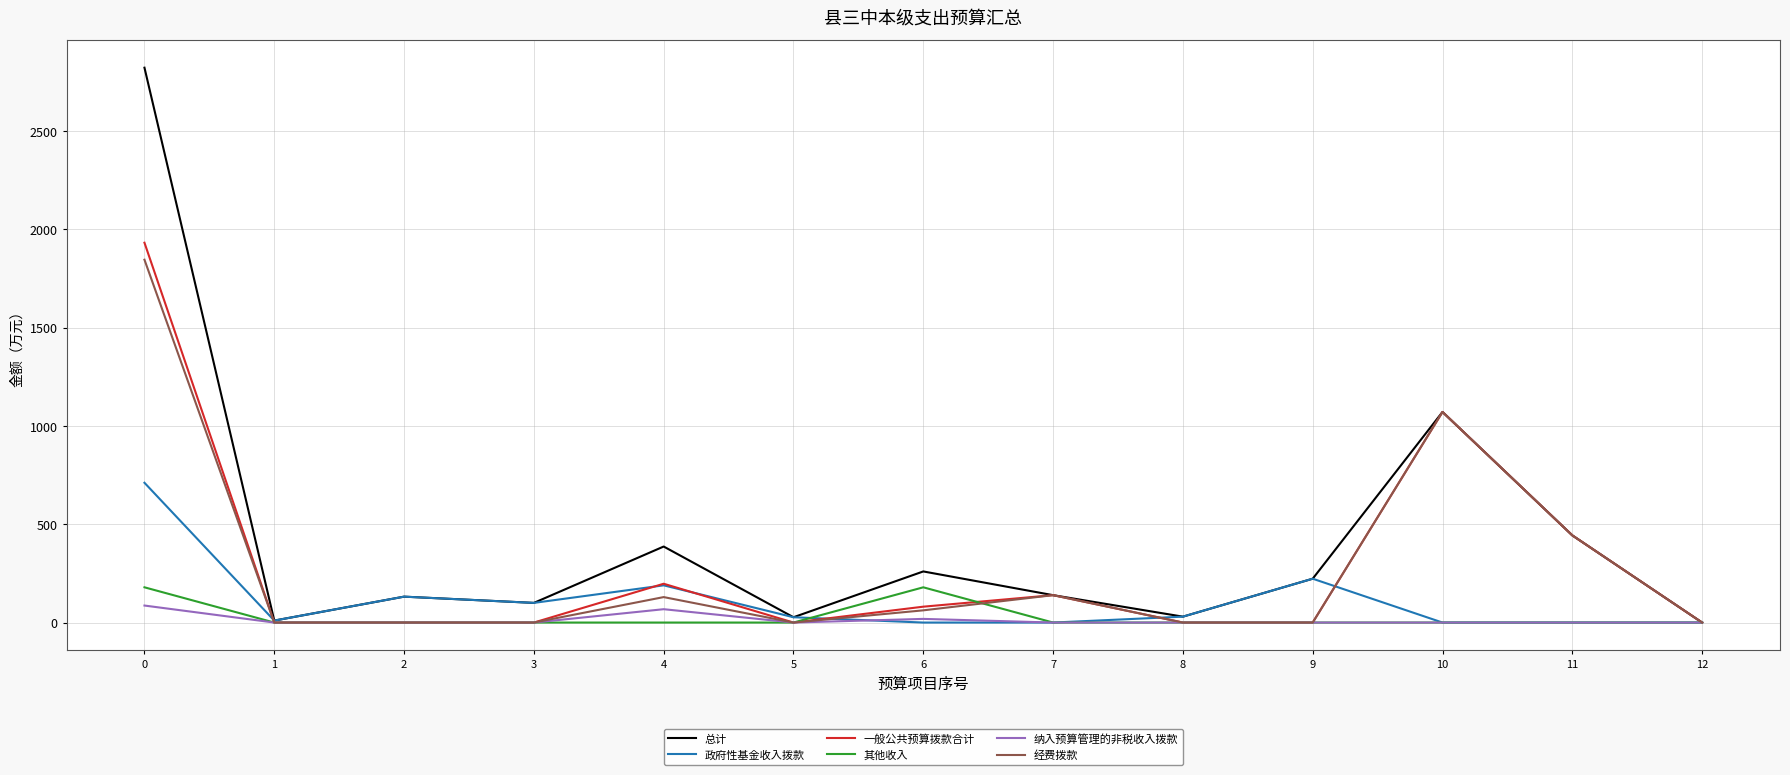

True or false: 其他收入 has a value of 0.0 at 11.

True